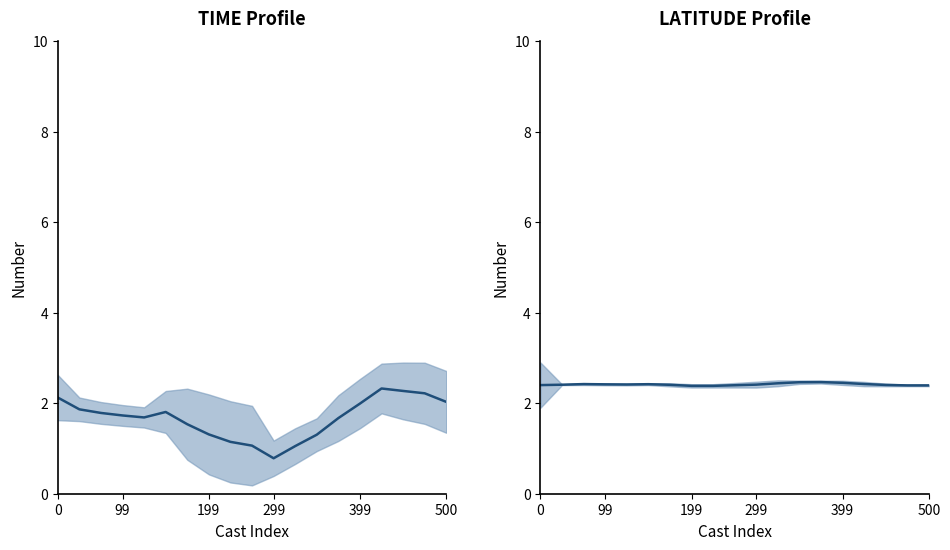

How many series are shown in this chart?

1